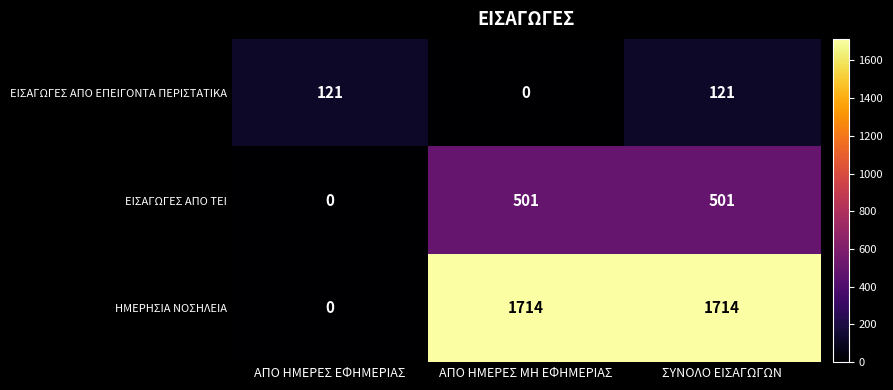

List the series in order of their overall mean, lowest first.

ΕΙΣΑΓΩΓΕΣ ΑΠΟ ΕΠΕΙΓΟΝΤΑ ΠΕΡΙΣΤΑΤΙΚΑ, ΕΙΣΑΓΩΓΕΣ ΑΠΟ ΤΕΙ, ΗΜΕΡΗΣΙΑ ΝΟΣΗΛΕΙΑ